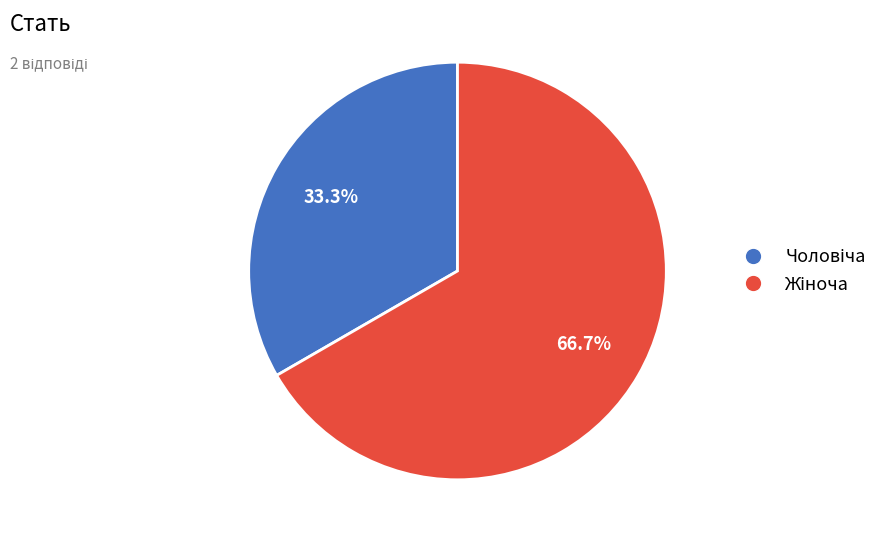

Rank the categories by value from lowest to highest.

Чоловіча, Жіноча